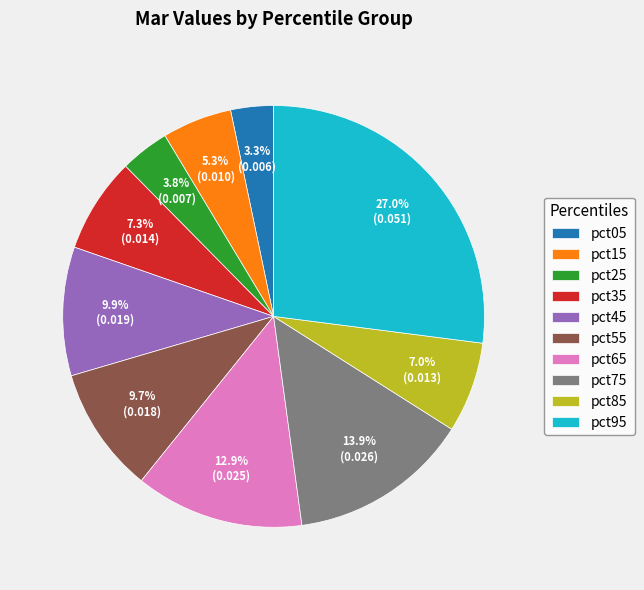

What percentage is the pct05 slice, to the nearest percent?

3%